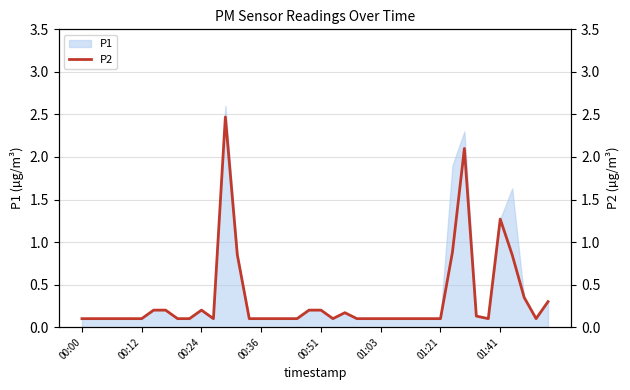

Is it true that P1 equals 0.1 at 00:36?

True